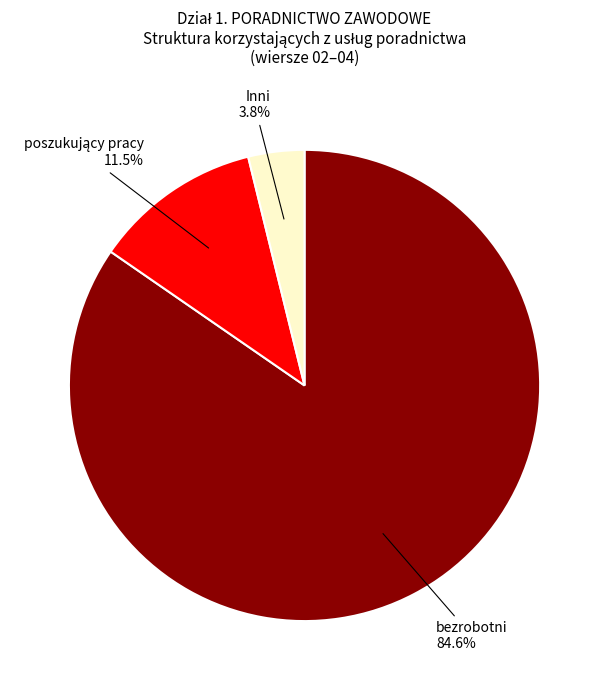

What percentage do bezrobotni and Inni together represent?

88.5%